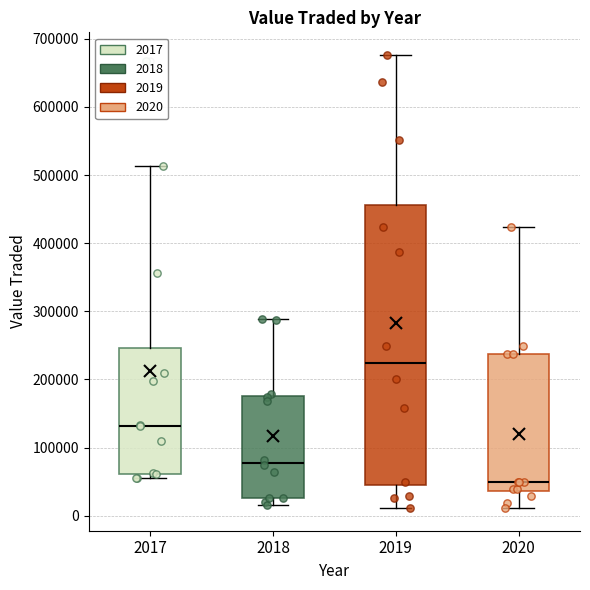

Where is the upper edge of the box at x = 2020 on the y-axis? The values are not printed on the chart, so give them approximately, as read against the axis.

240000